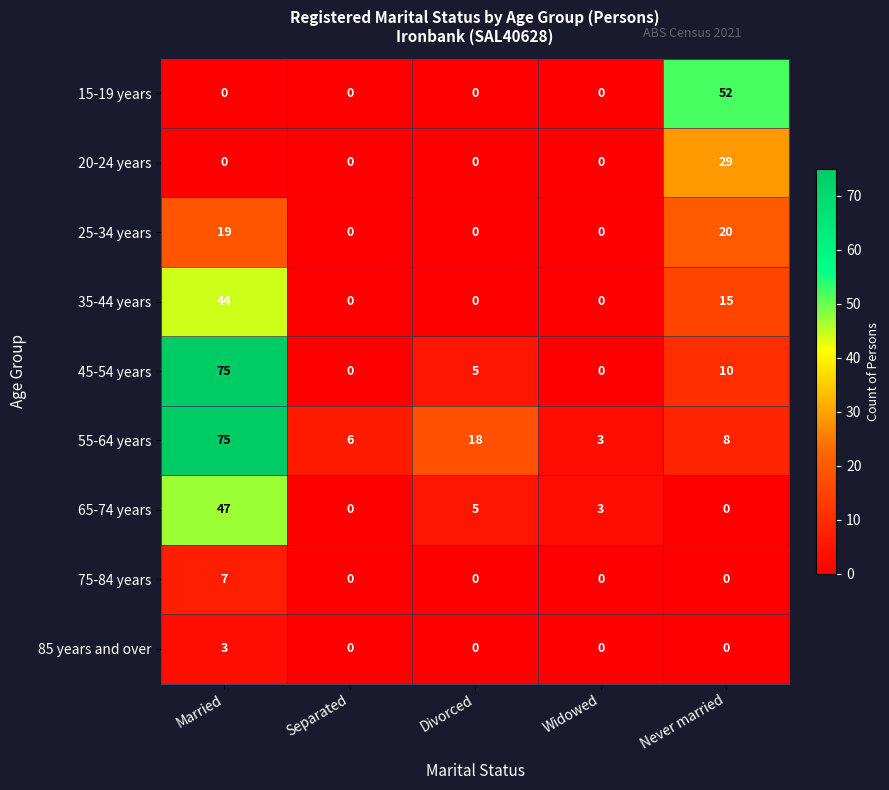

List the labels in order of 55-64 years value, largest first.

Married, Divorced, Never married, Separated, Widowed